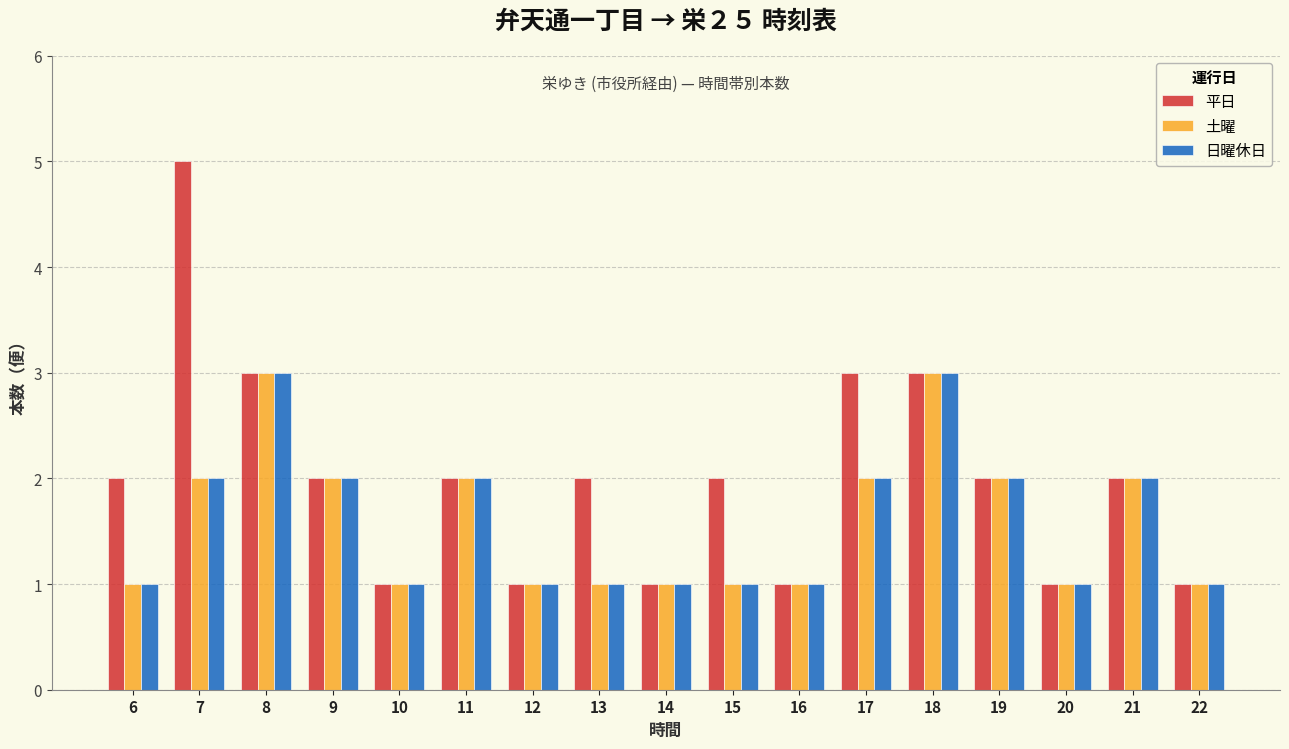

What is the maximum value shown in the chart?

5